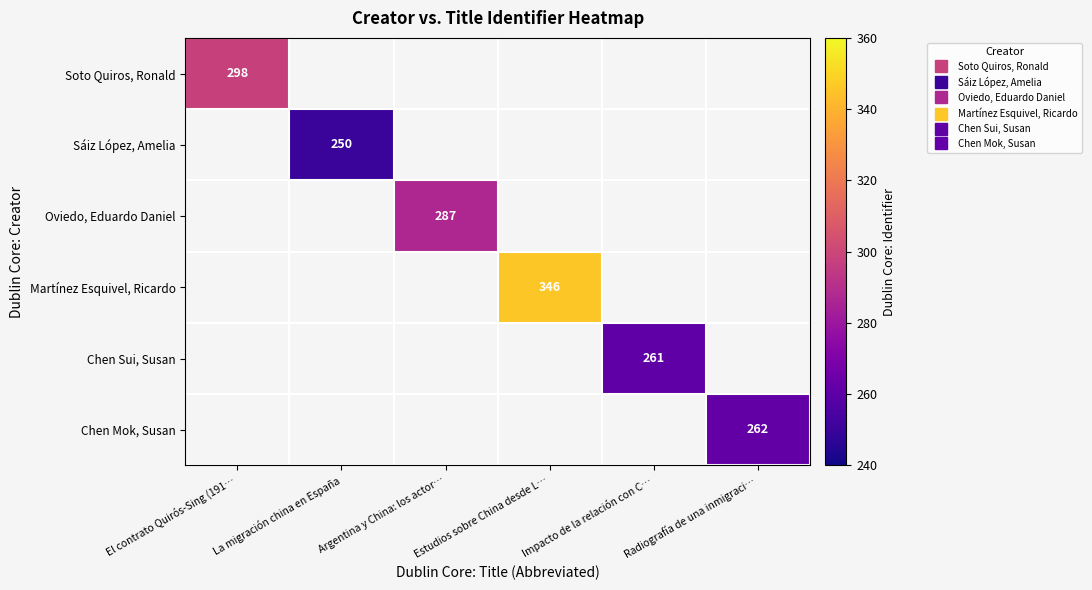

Which has a higher value, Argentina y China: los actor… or El contrato Quirós-Sing (191…?

El contrato Quirós-Sing (191…